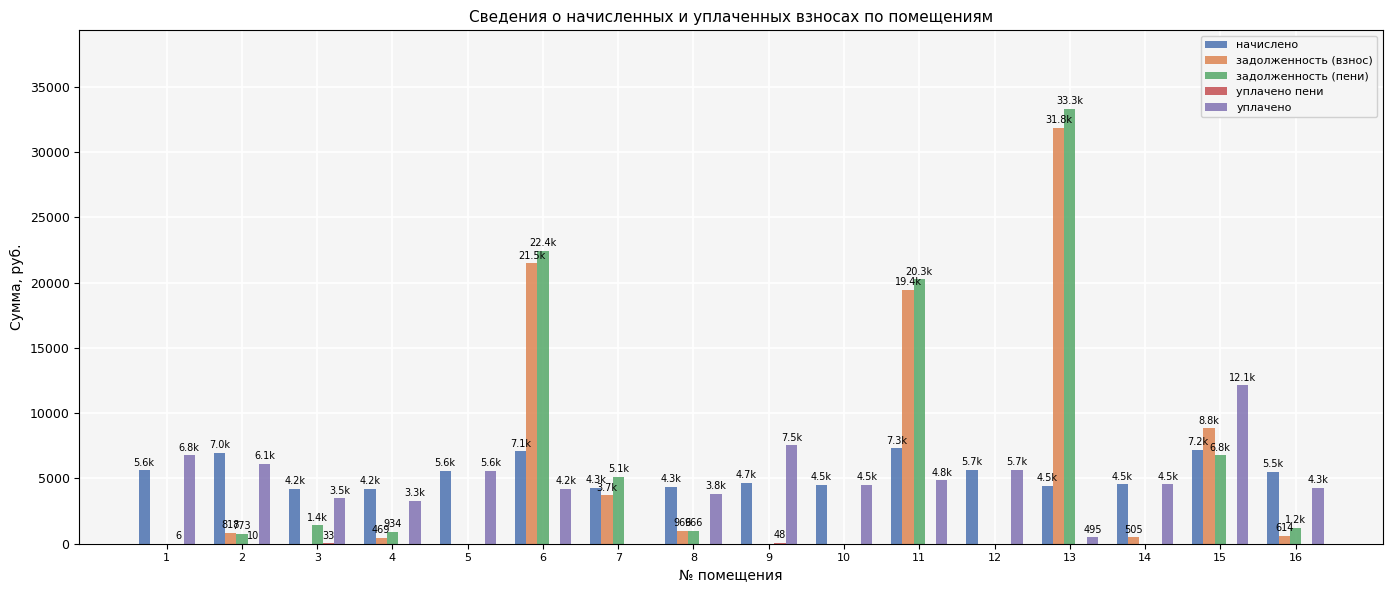

How many positive values does the уплачено series have?

15